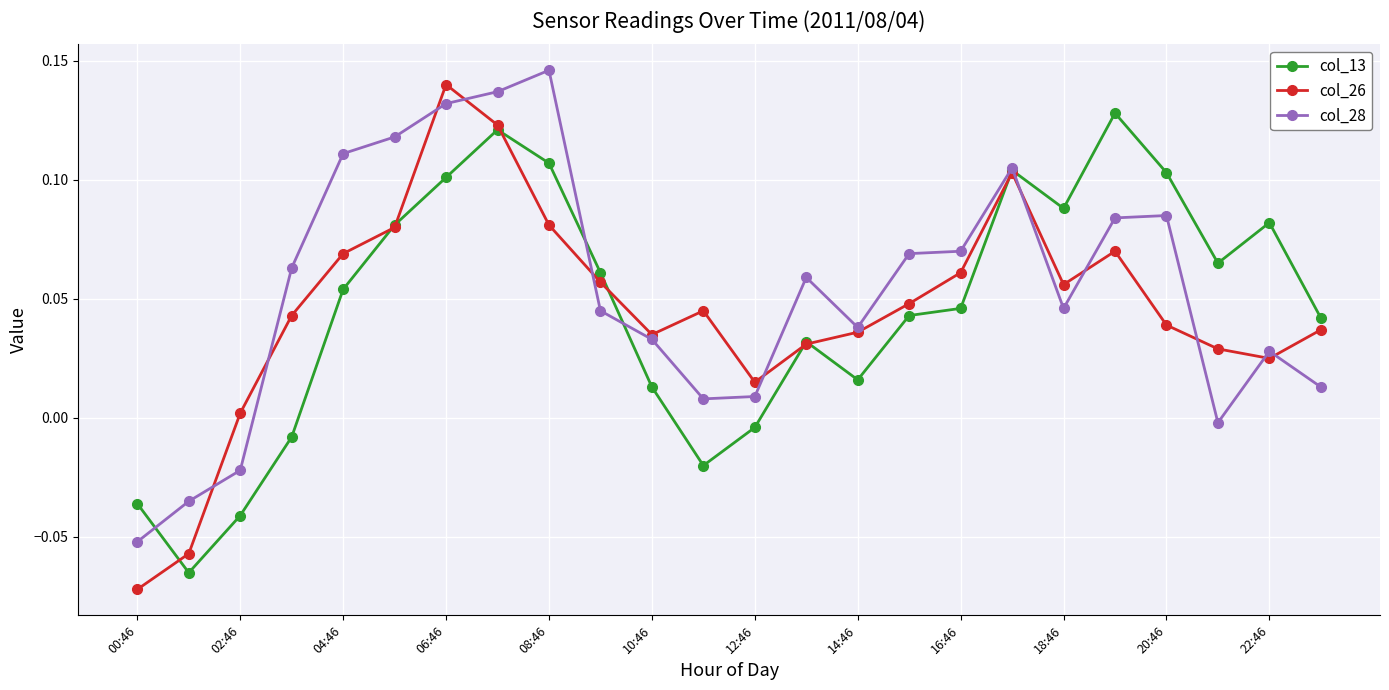

Is this an area chart (filled region under the line)?

No